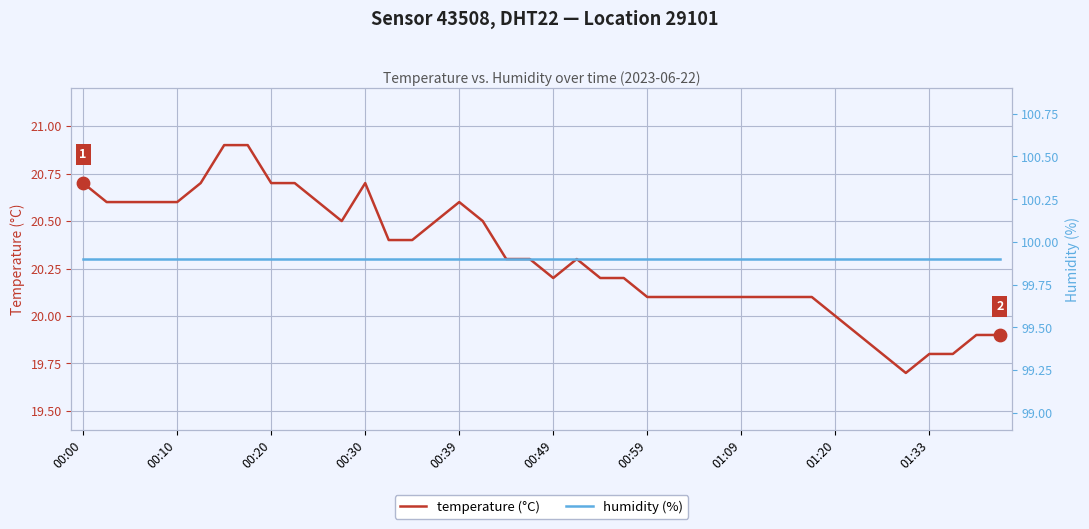

What are all the series names shown in the legend?

temperature, humidity